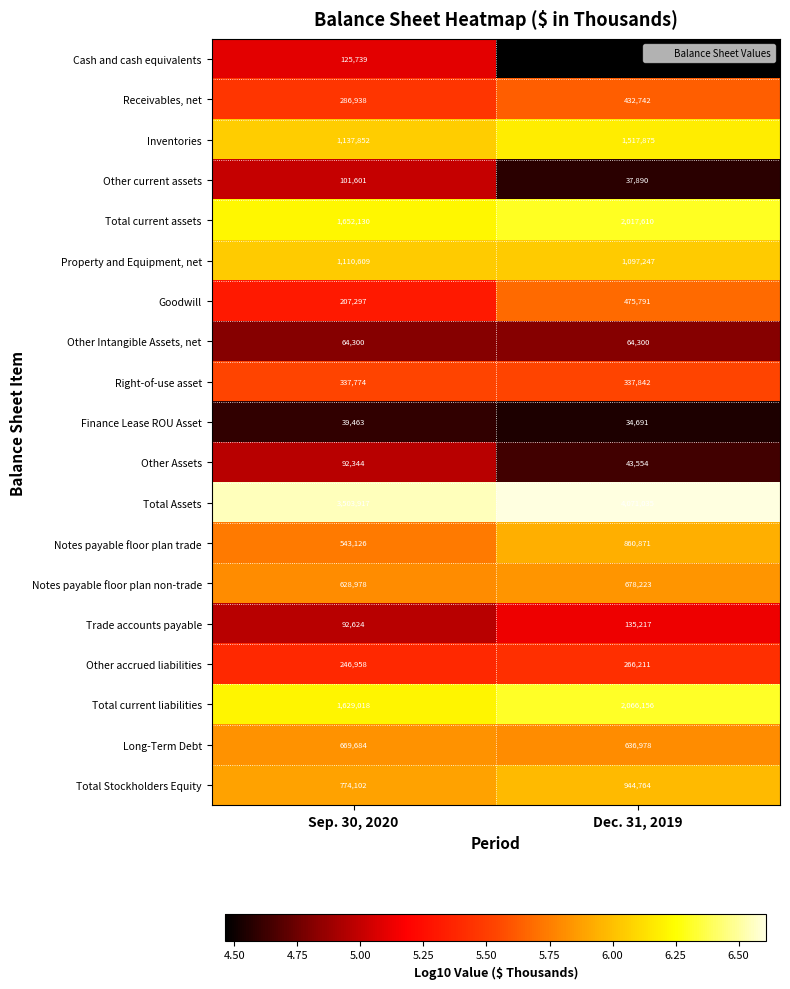

At Dec. 31, 2019, list the series in order from largest to smallest.

Total Assets, Total current liabilities, Total current assets, Inventories, Property and Equipment, net, Total Stockholders Equity, Notes payable floor plan trade, Notes payable floor plan non-trade, Long-Term Debt, Goodwill, Receivables, net, Right-of-use asset, Other accrued liabilities, Trade accounts payable, Other Intangible Assets, net, Other Assets, Other current assets, Finance Lease ROU Asset, Cash and cash equivalents